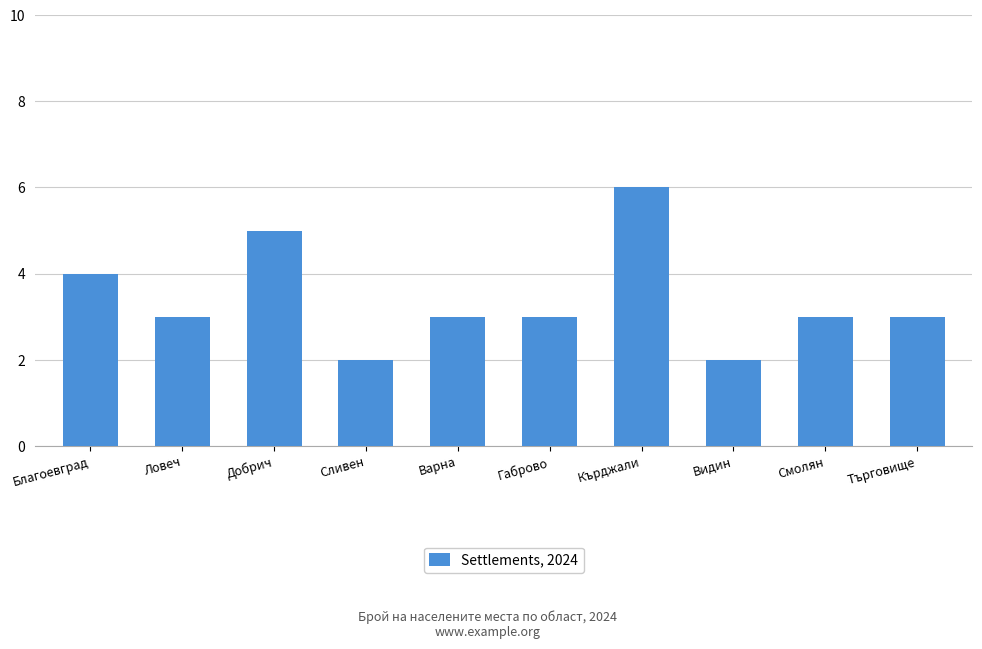

What position from the left is Габрово?

6